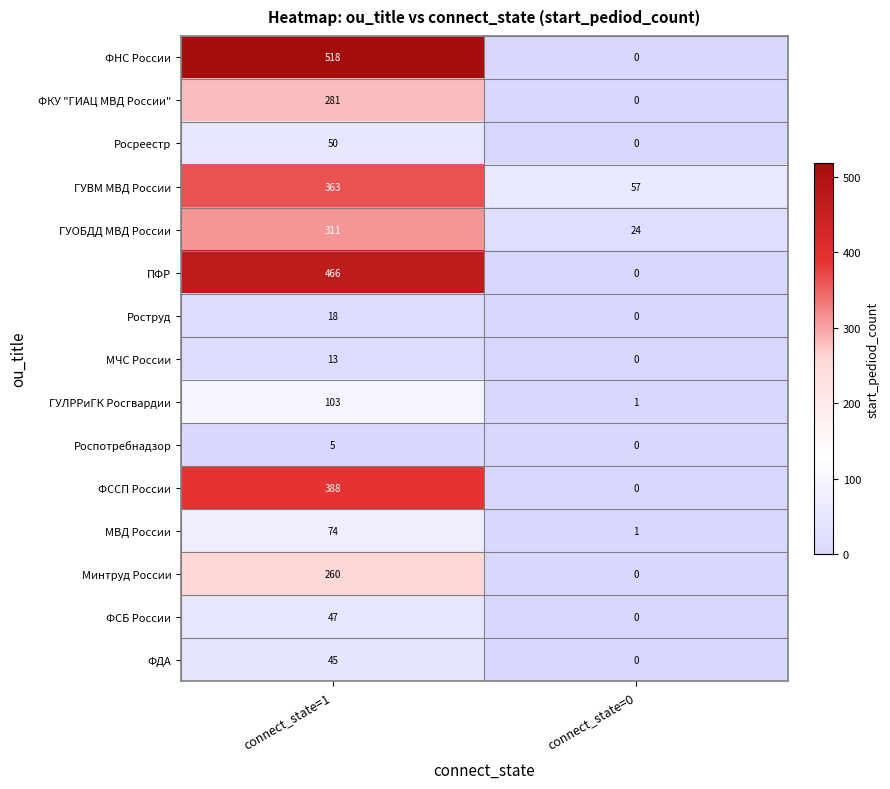

Which series changed the most between connect_state=1 and connect_state=0?

ФНС России